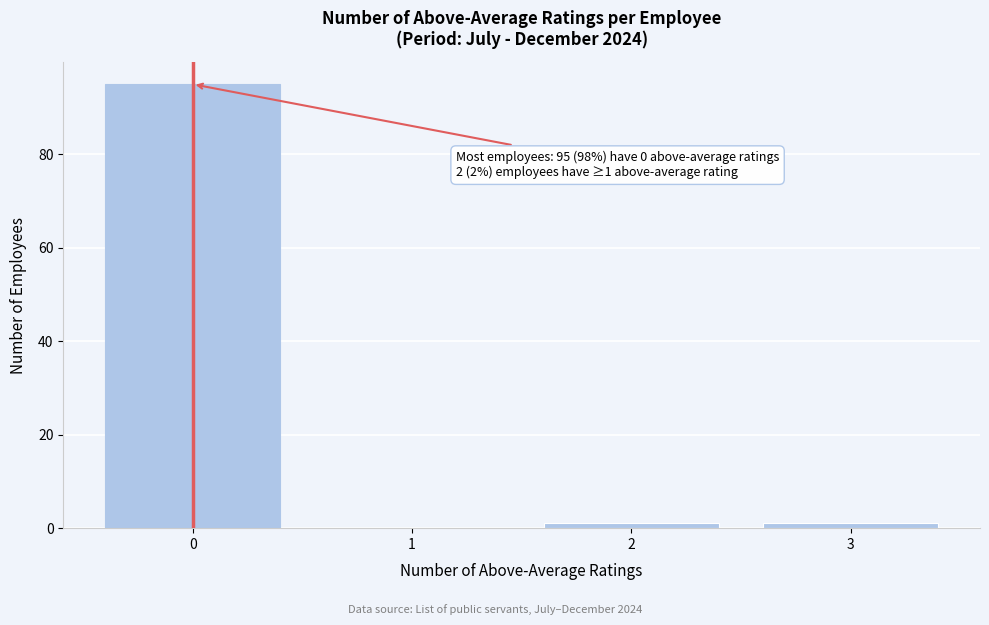

Over which range of the x-axis is the bar tallest?

-0.5 to 0.5